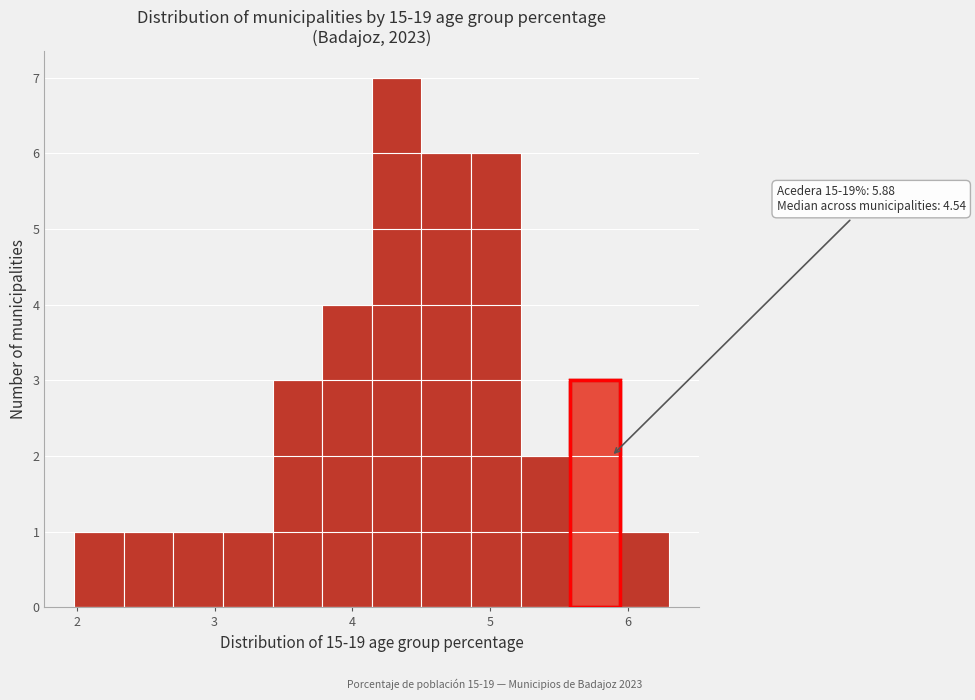

Read against the x-axis, roughly where is the centre of the tallest bar?

4.3